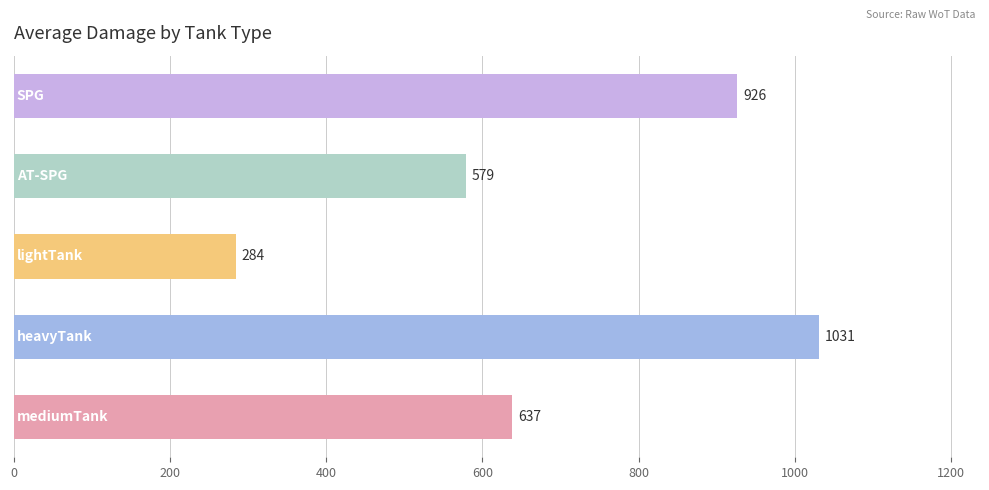

What is the smallest value displayed?

284.3